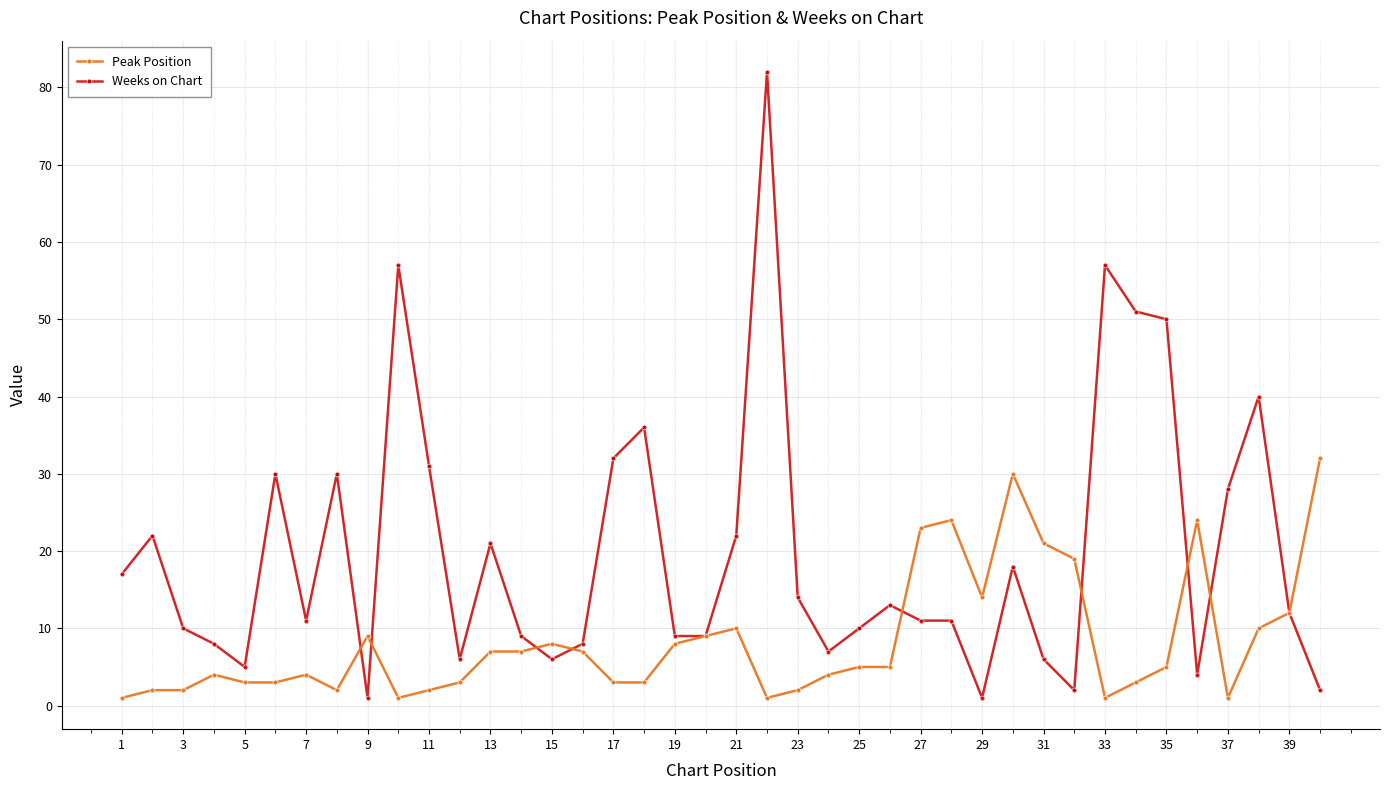

List the series in order of their overall mean, highest first.

Weeks on Chart, Peak Position